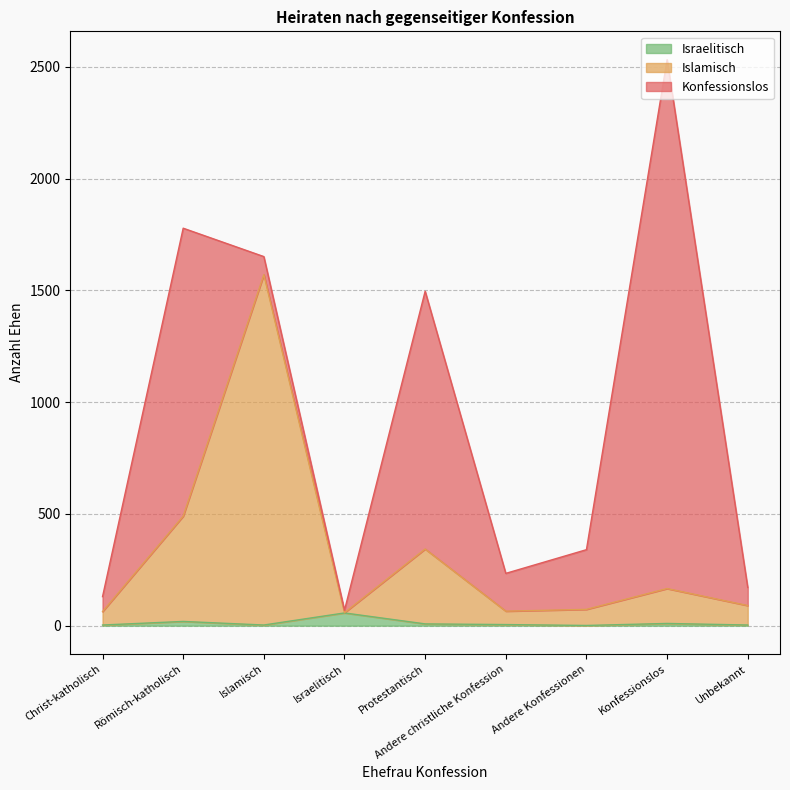

Rank the categories by Islamisch value from highest to lowest.

Islamisch, Römisch-katholisch, Protestantisch, Konfessionslos, Unbekannt, Andere Konfessionen, Andere christliche Konfession, Christ-katholisch, Israelitisch